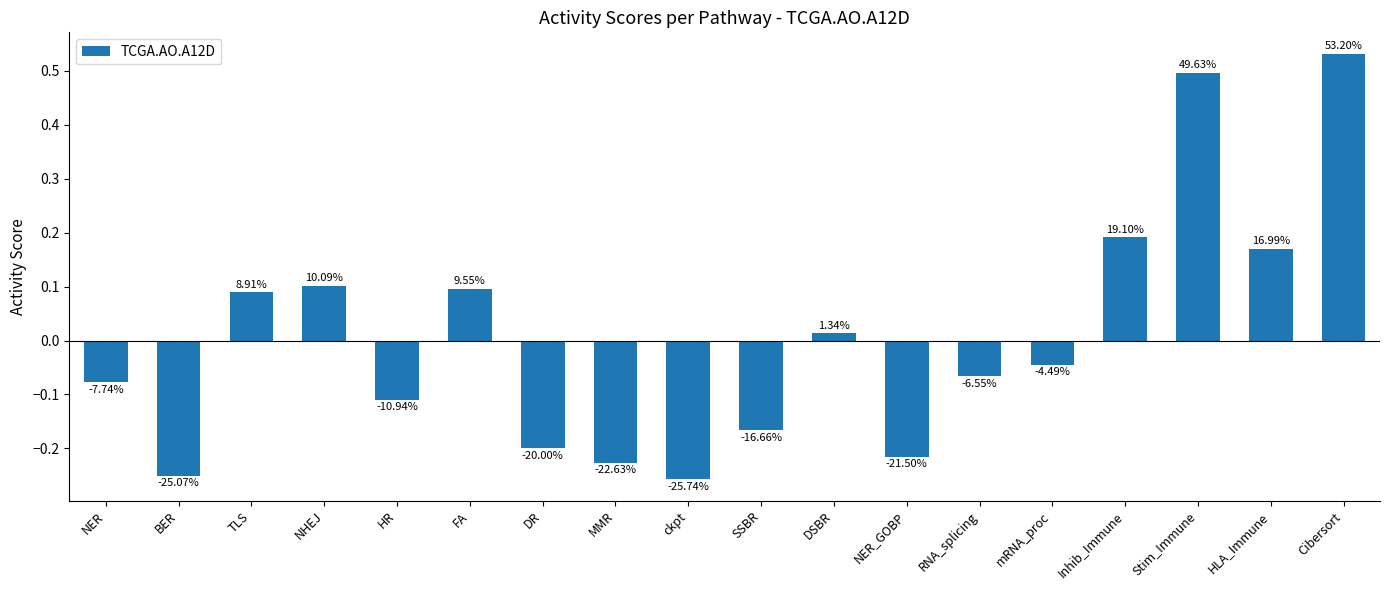

What is the label of the 12th bar from the left?

NER_GOBP